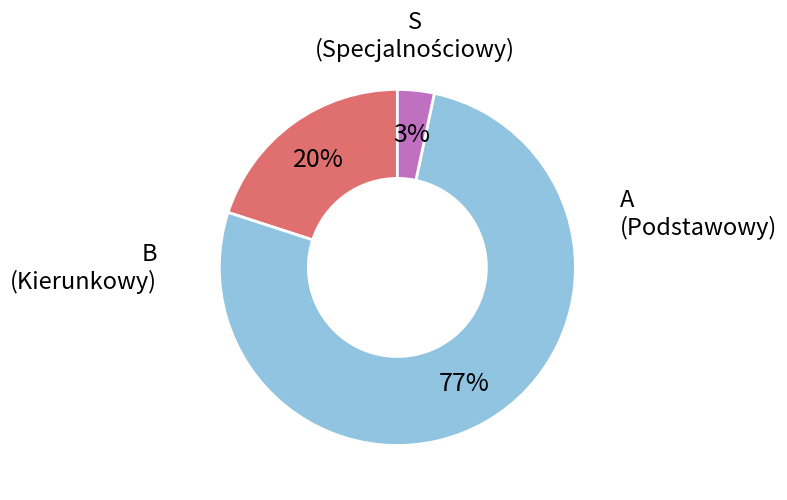

To the nearest percent, what is the average slice percentage?

33%